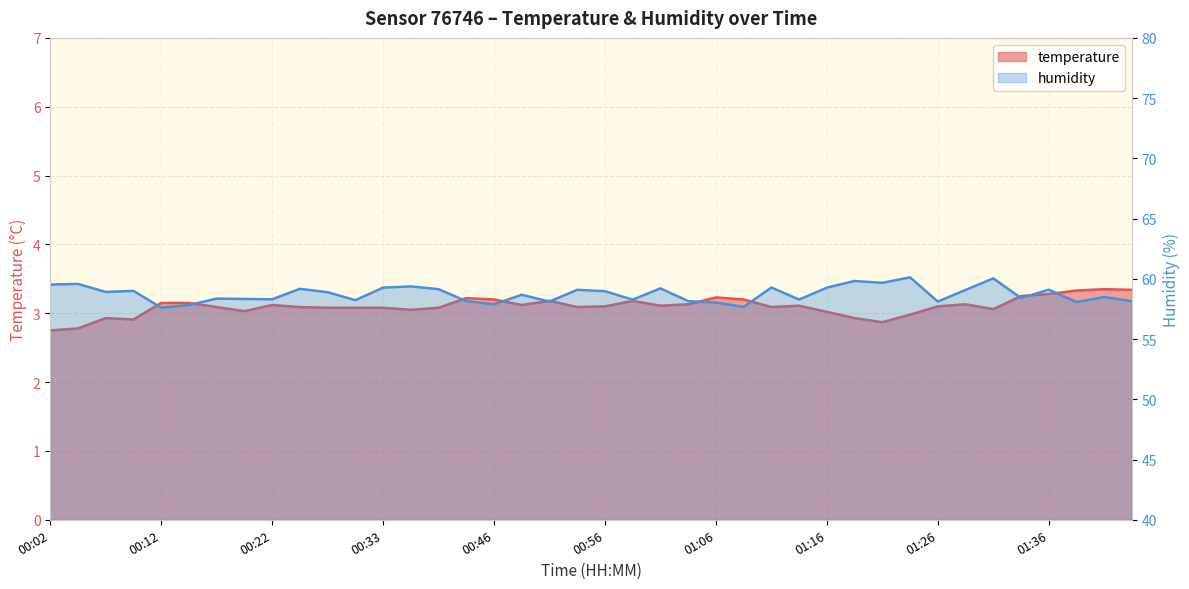

How many lines are shown in the chart?

2